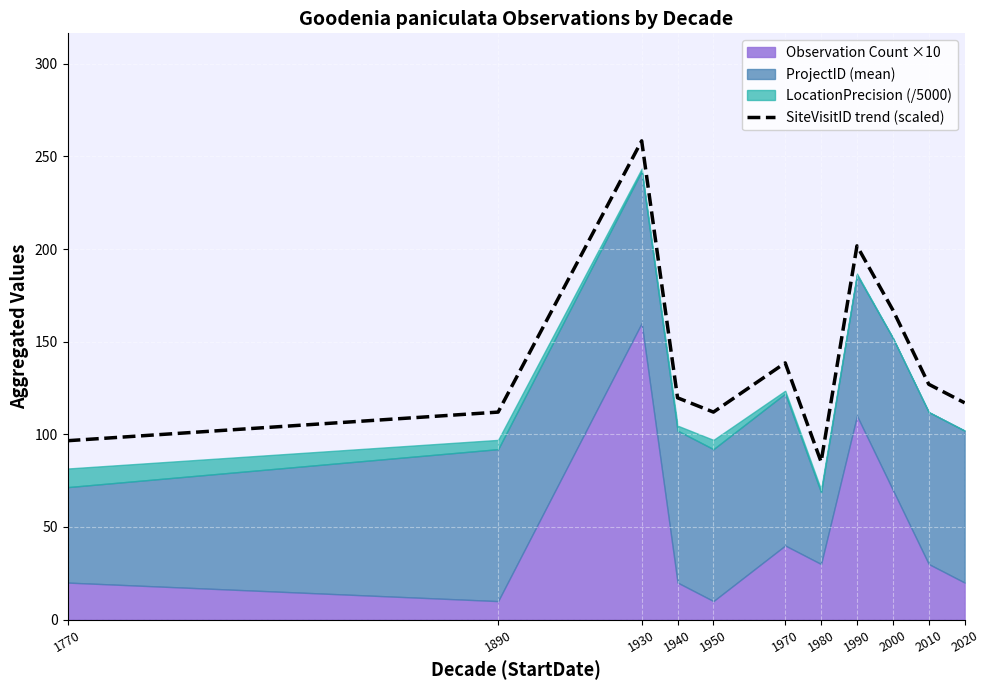

Reading left to right, transcribe all the data shown in this chart.

1770=96.5	1890=112.0	1930=258.4	1940=119.7	1950=112.0	1970=138.6	1980=85.1	1990=201.7	2000=167.1	2010=127.0	2020=117.0